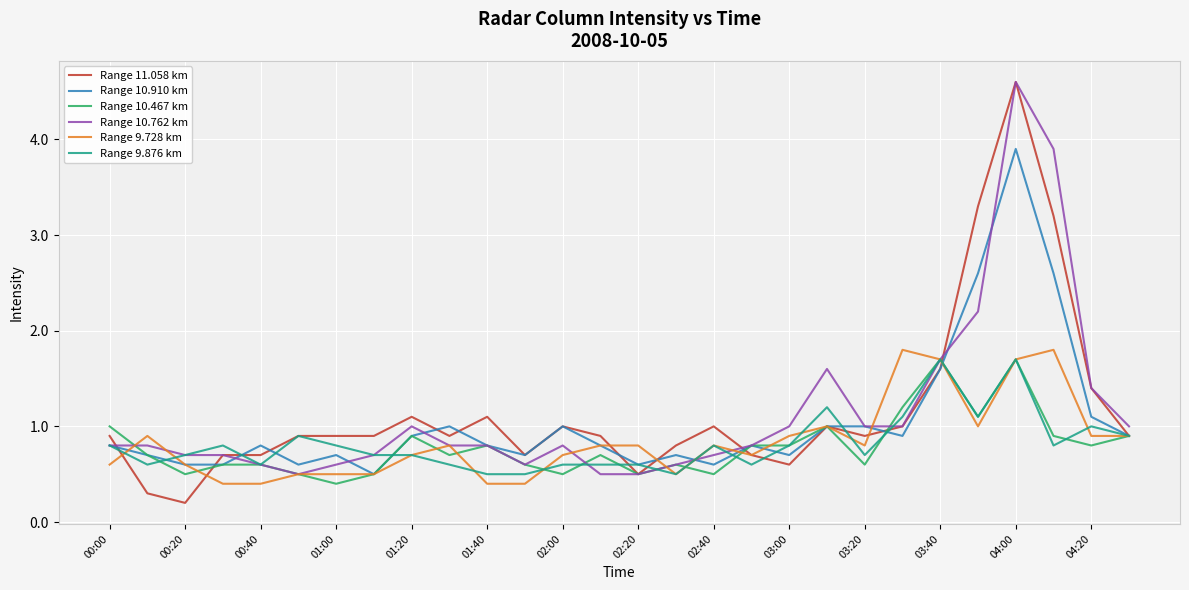

Which series has the largest range (max minus min)?

Range 11.058 km